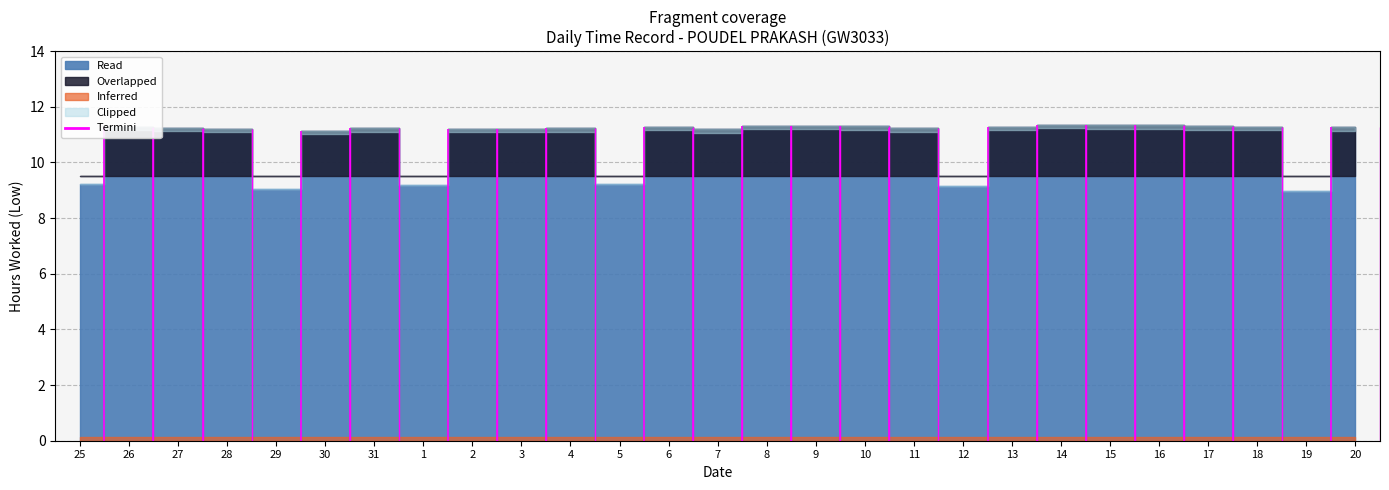

How many interior local peaks (higher than both neighbors) does the data have?

6